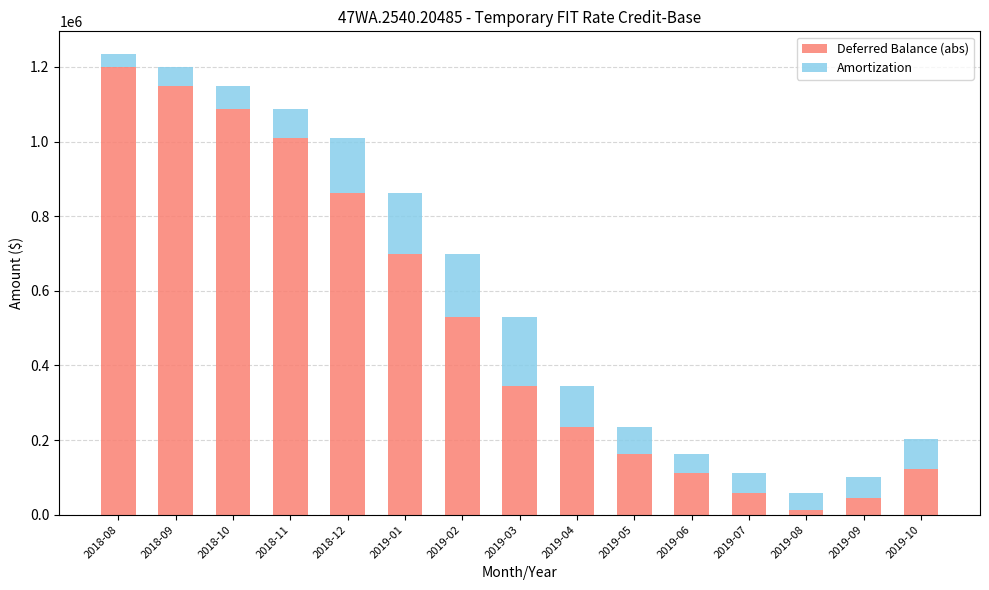

At which label does Deferred Balance (abs) first exceed 344301?

2018-08